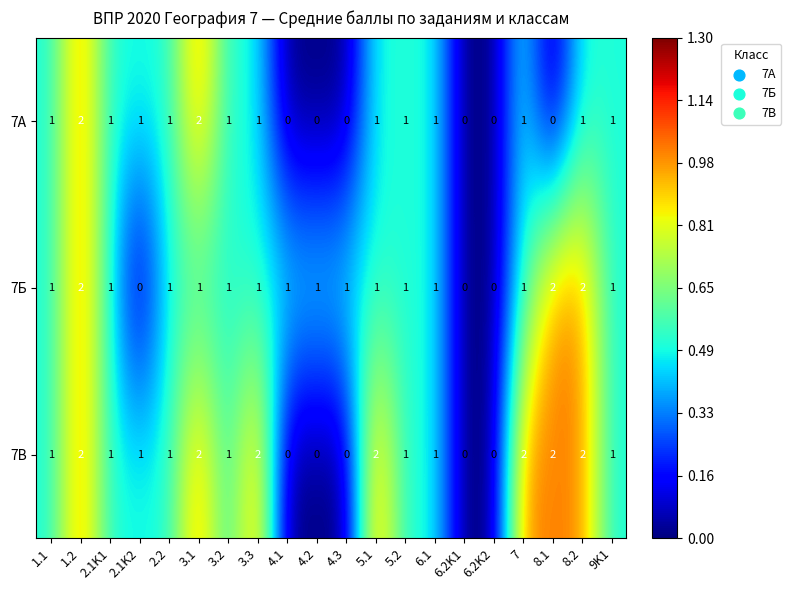

List the series in order of their overall mean, highest first.

7В, 7Б, 7А